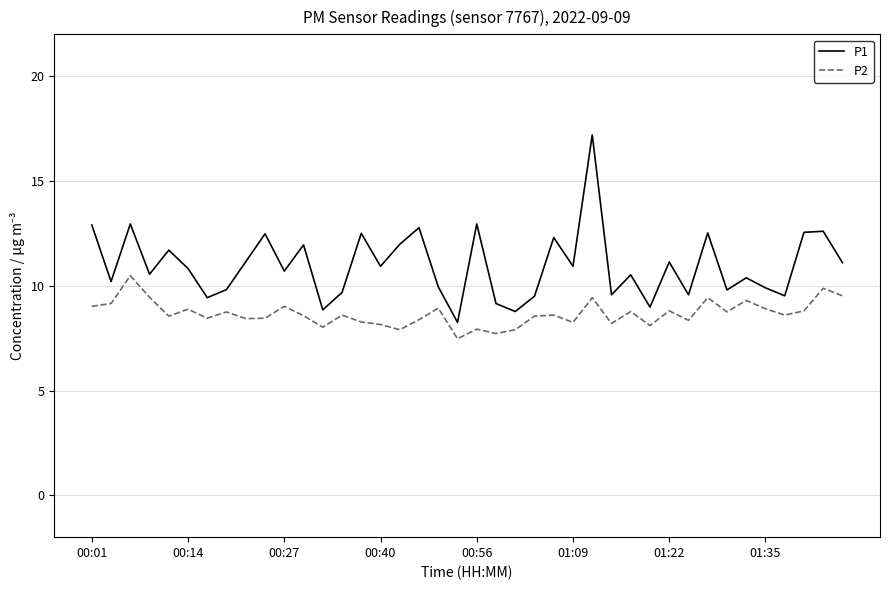

Which series has the largest range (max minus min)?

P1